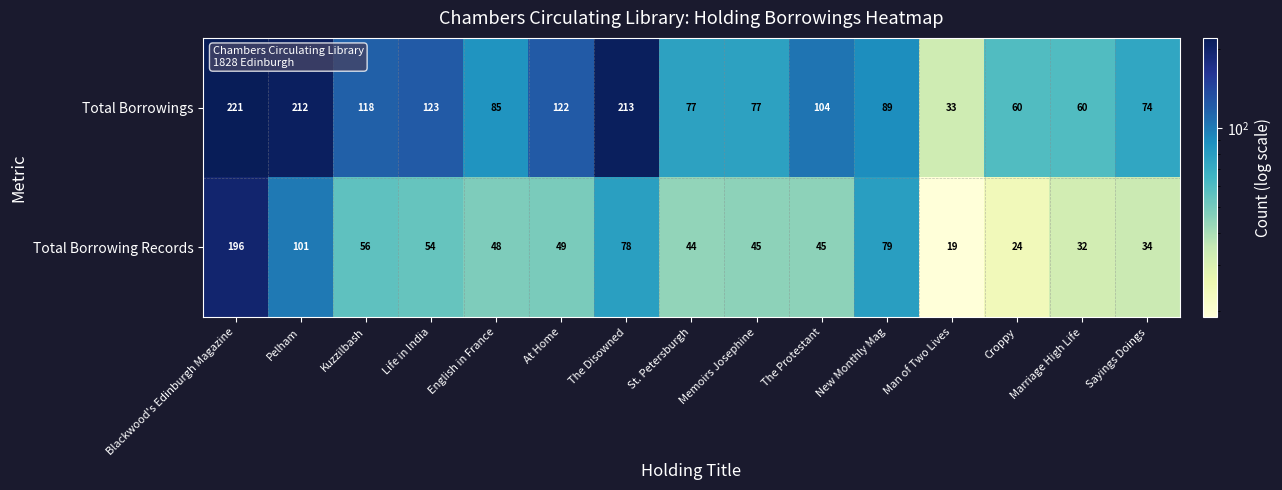

How many categories are shown in the chart?

15